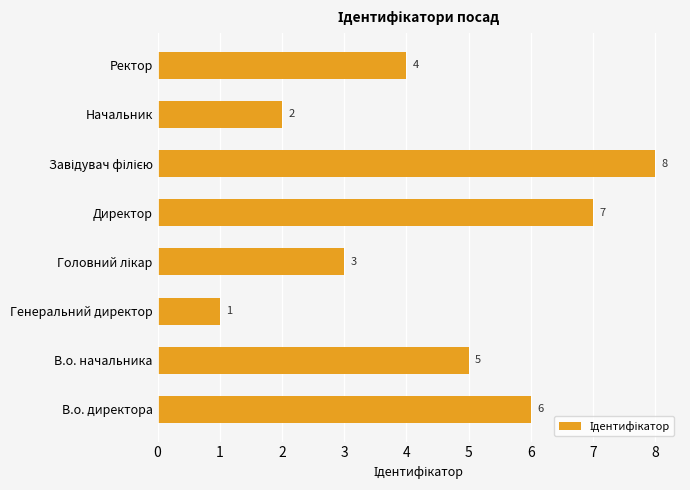

Reading top to bottom, what are all the values shown in this chart?

4	2	8	7	3	1	5	6